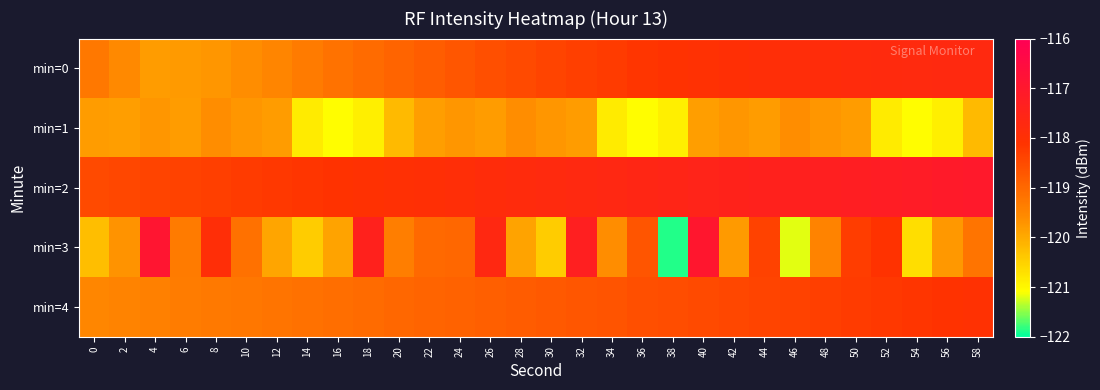

Between 4 and 36, which series saw the biggest shift?

min=3